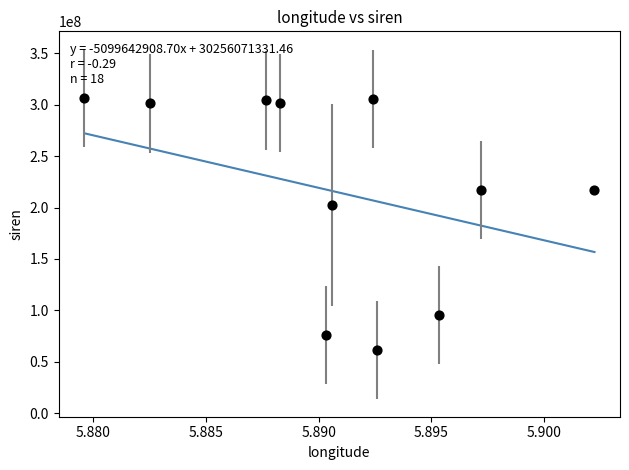

What Y value in the scatter plot is closest to 183972731?

202434096.7